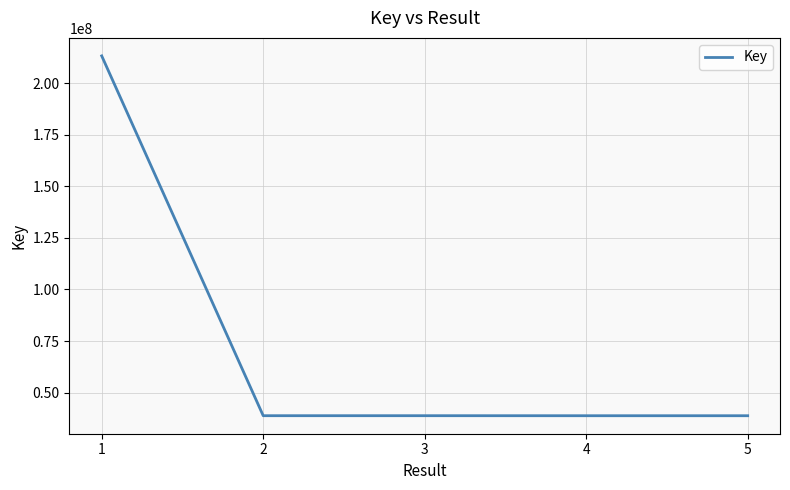

What is the average value?

73680763